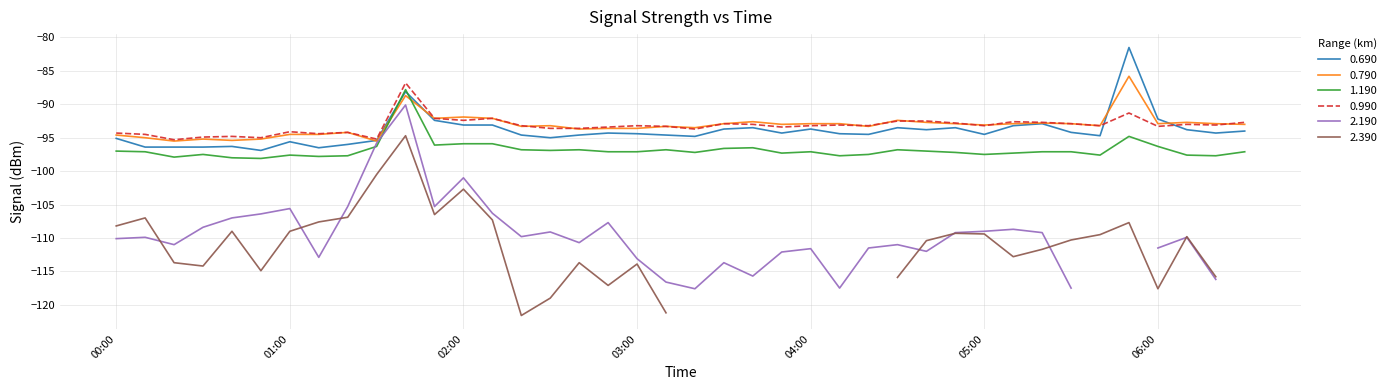

What is the greatest value displayed?

-81.5